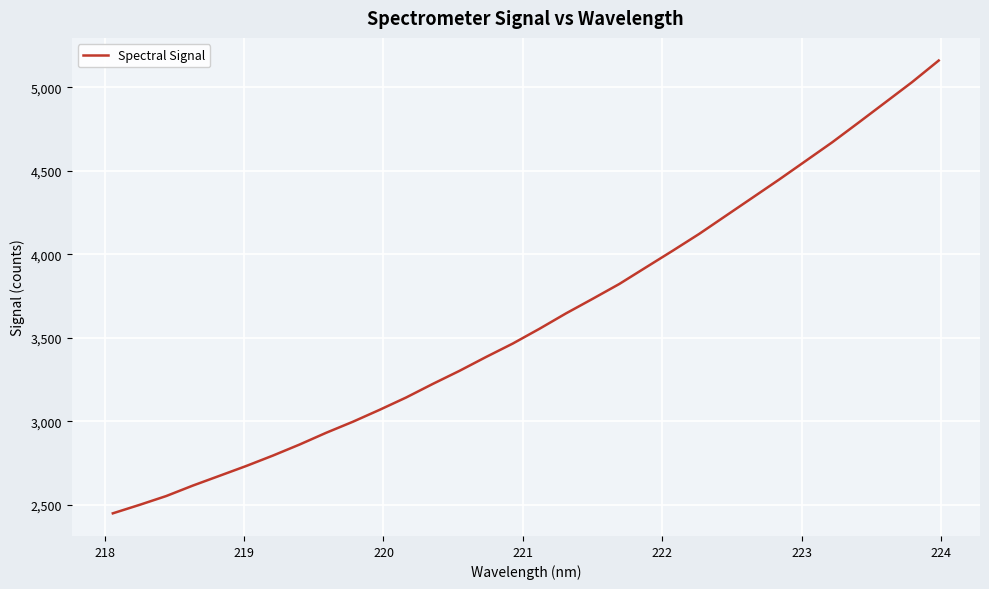

What is the difference between the maximum and minimum values?

2711.7